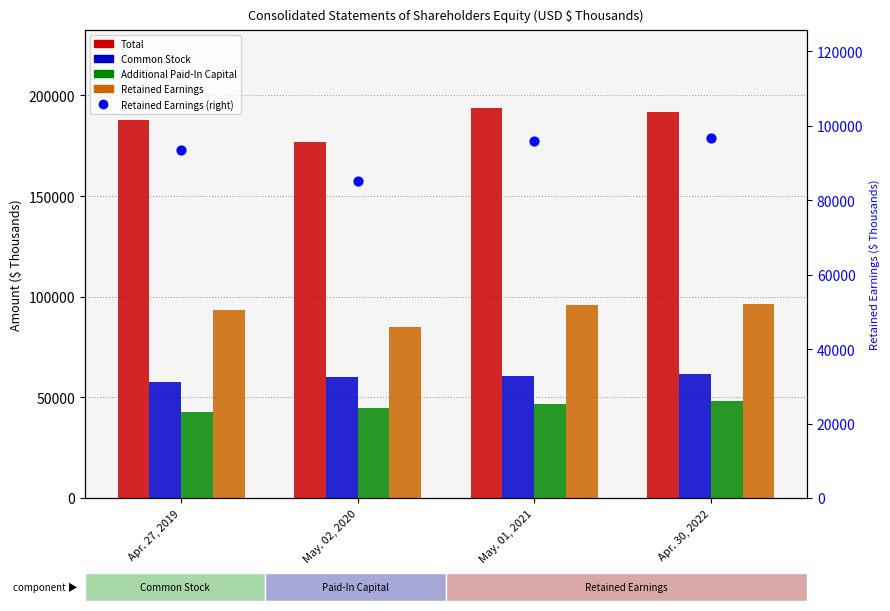

What are all the series names shown in the legend?

Total, Common Stock, Additional Paid-In Capital, Retained Earnings, Retained Earnings (right)